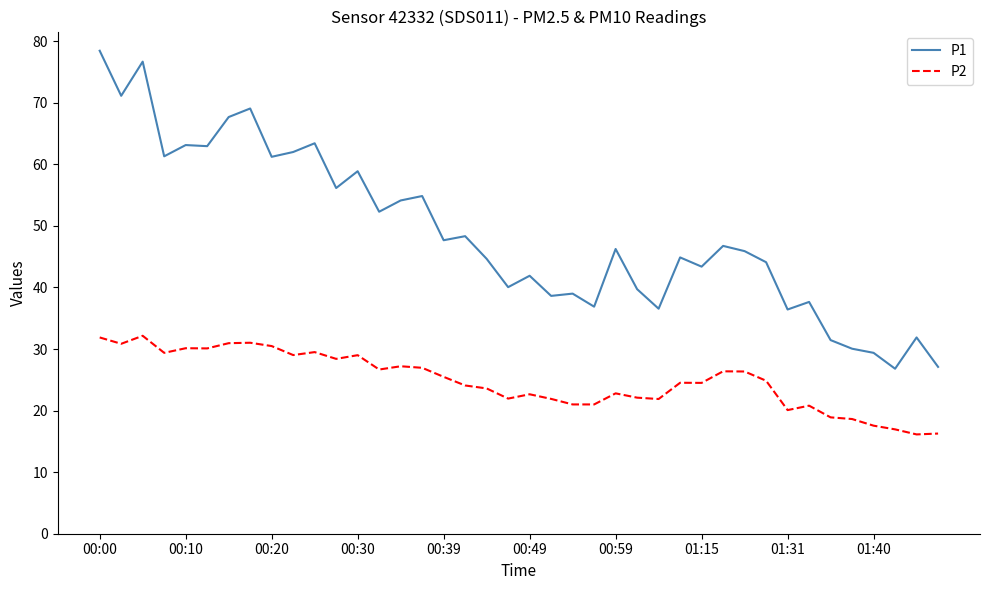

How many categories are shown in the chart?

40